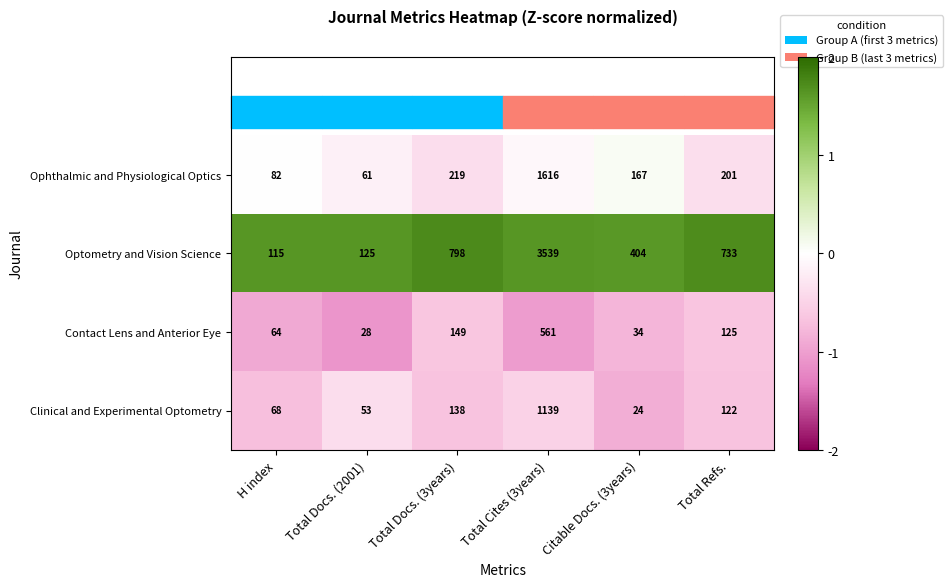

Is the value of Ophthalmic and Physiological Optics at Total Docs. (3years) greater than the value of Optometry and Vision Science at H index?

Yes